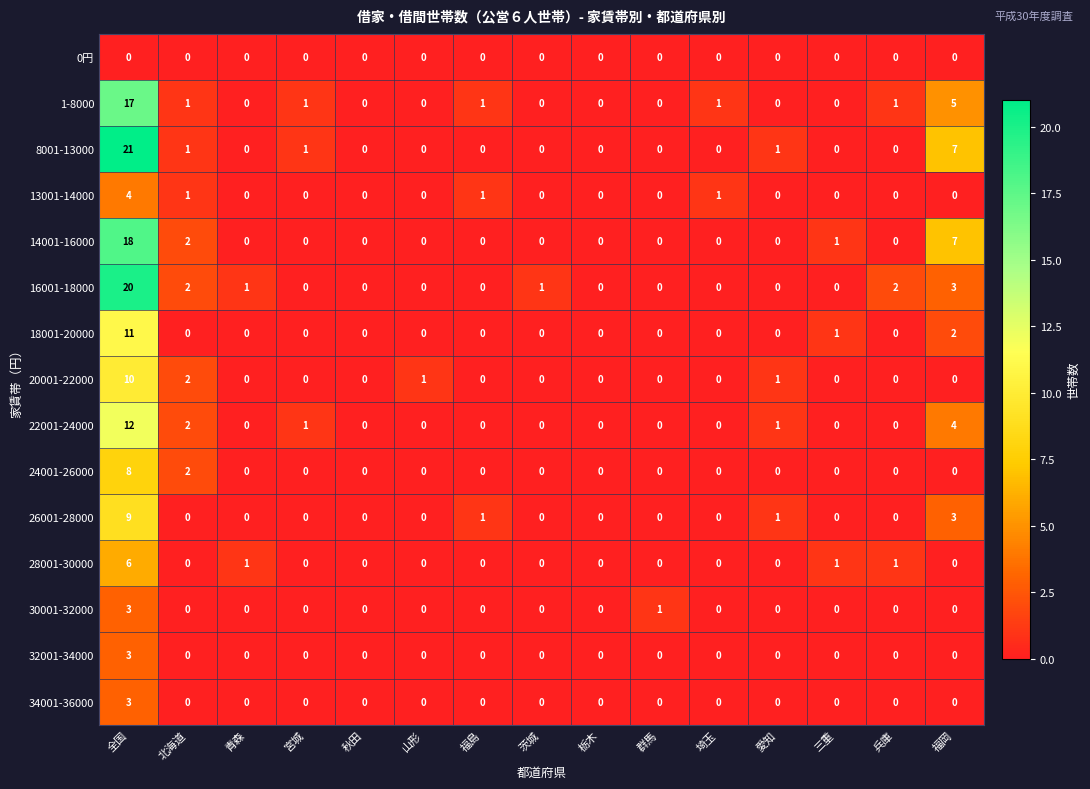

True or false: 20001-22000 has a value of 4 at 宮城.

False